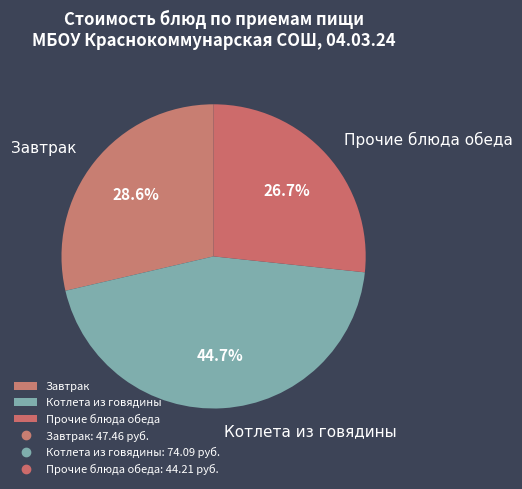

Is there a majority slice in this chart?

No